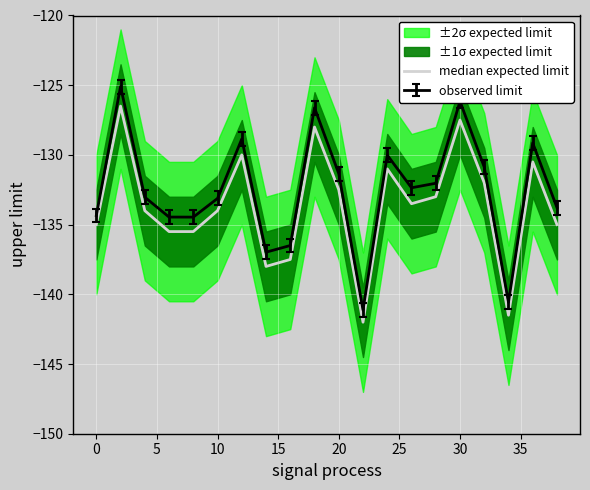

True or false: observed limit has a value of -43.0 at 20.

False